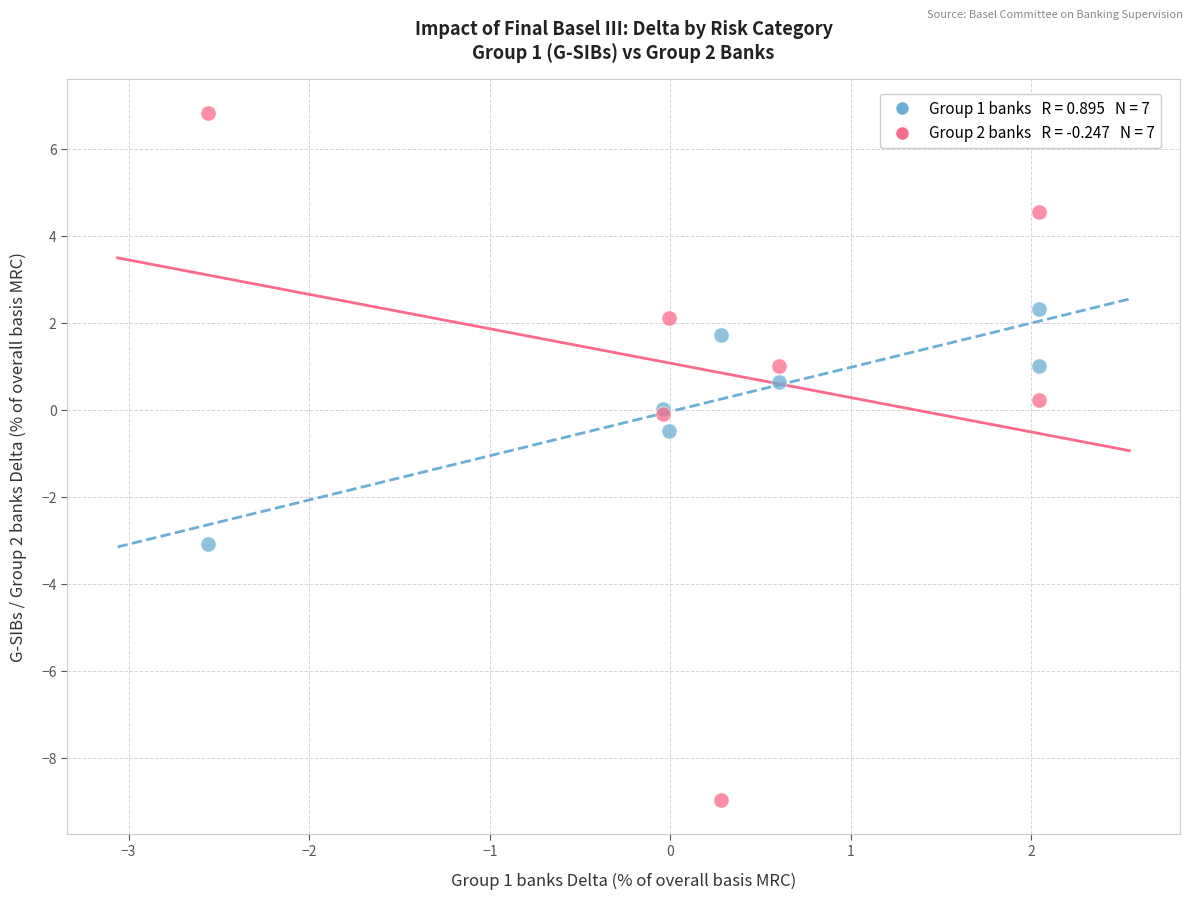

Across all series, what Y value is closest to -1?

-0.5